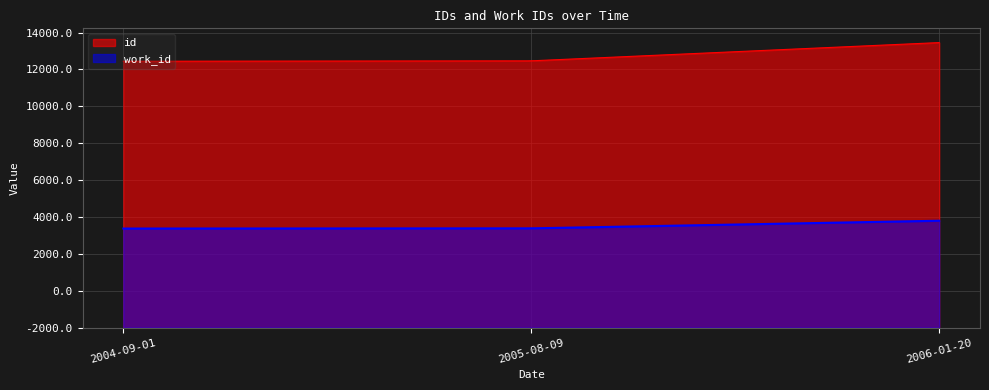

True or false: id has a value of 21069 at 2005-08-09.

False